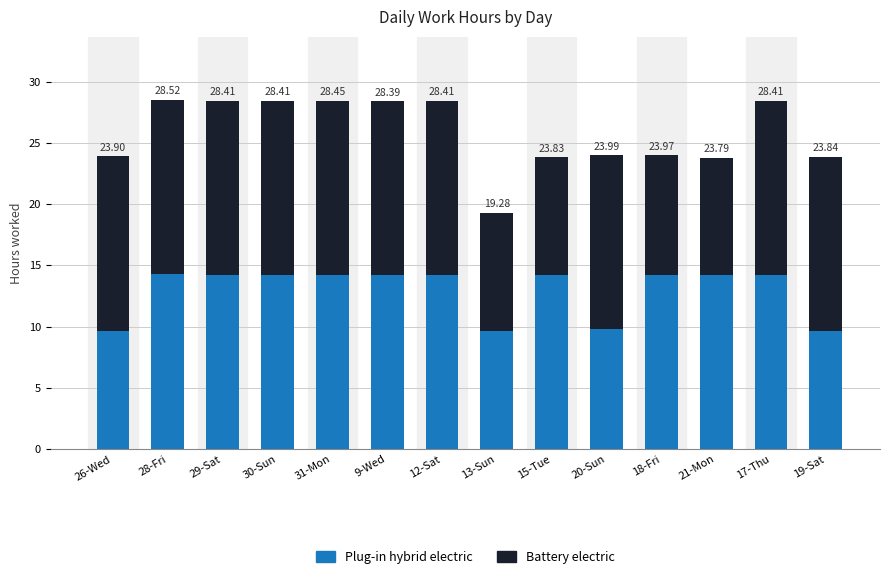

What are all the series names shown in the legend?

Plug-in hybrid electric, Battery electric